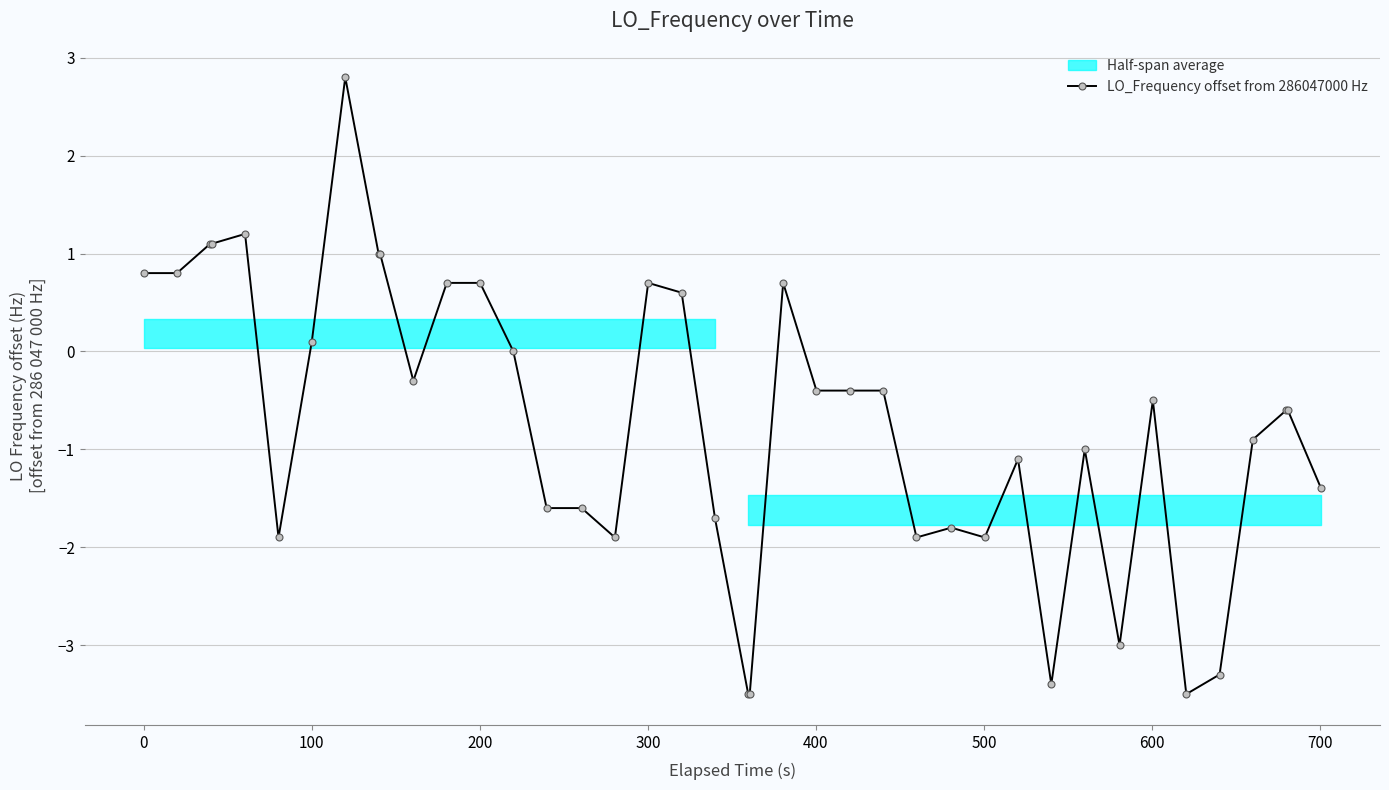

What is the maximum value for LO_Frequency offset from 286047000 Hz?

2.8